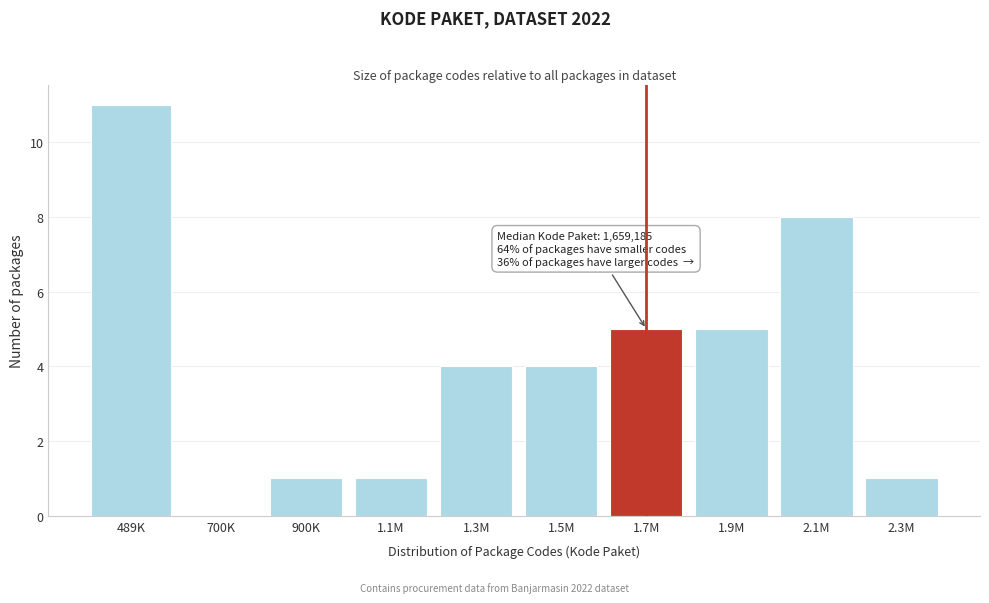

Reading left to right, what are all the values shown in this chart?

489K=11	700K=0	900K=1	1.1M=1	1.3M=4	1.5M=4	1.7M=5	1.9M=5	2.1M=8	2.3M=1